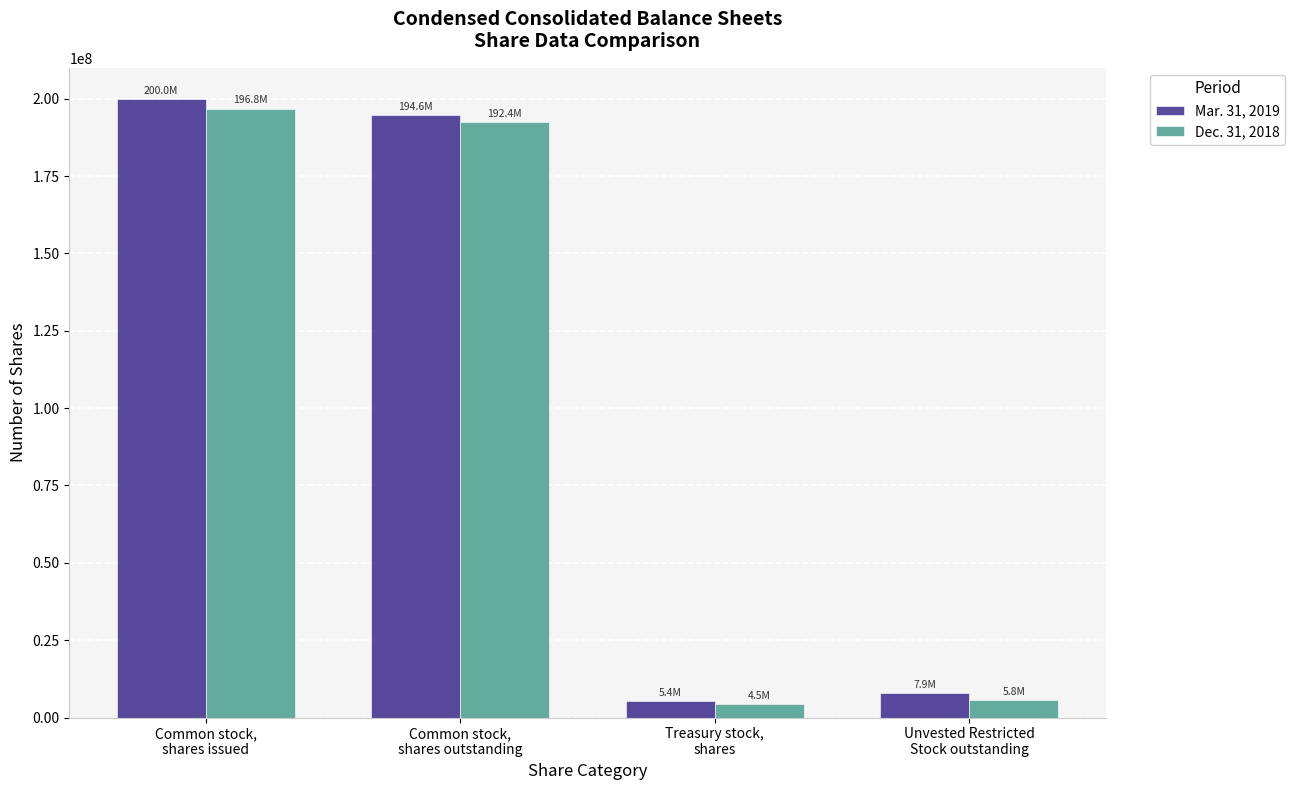

Which label corresponds to the largest value in the chart?

Common stock,
shares issued